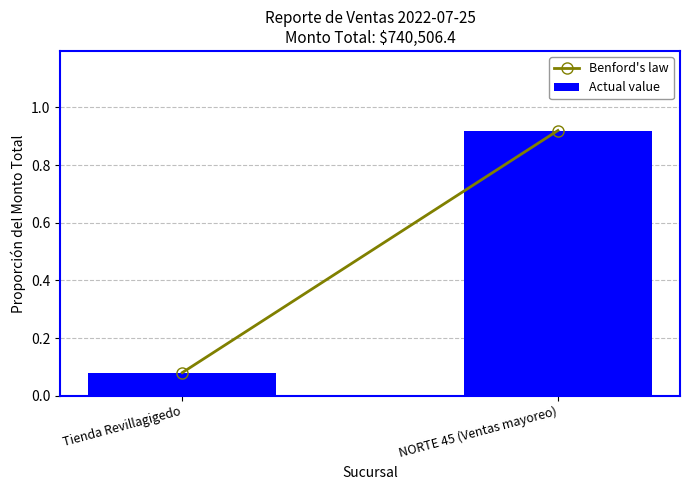

Which label corresponds to the largest value in the chart?

NORTE 45 (Ventas mayoreo)